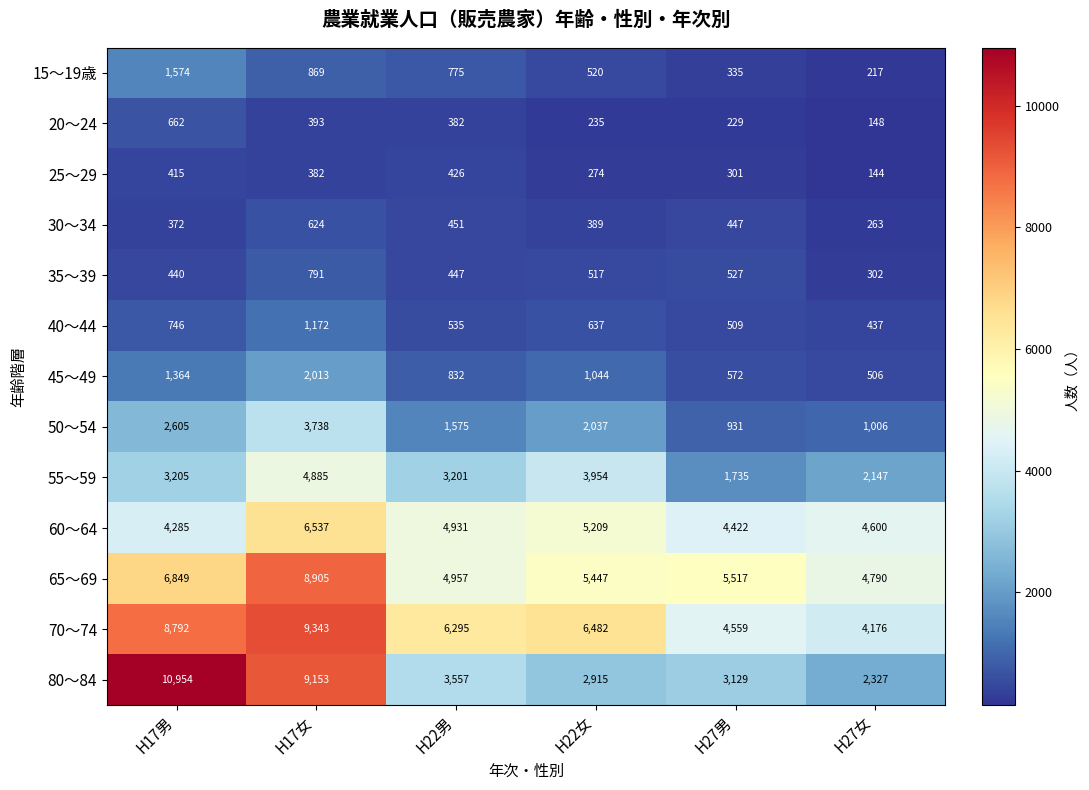

What is the total value across all series at H17女?

48805